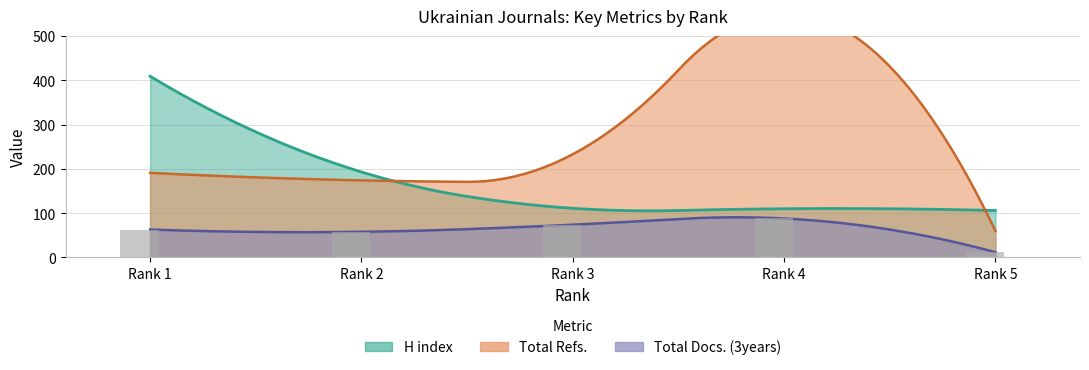

Rank the series by their average value, from highest to lowest.

Total Refs., H index, Total Docs. (3years)